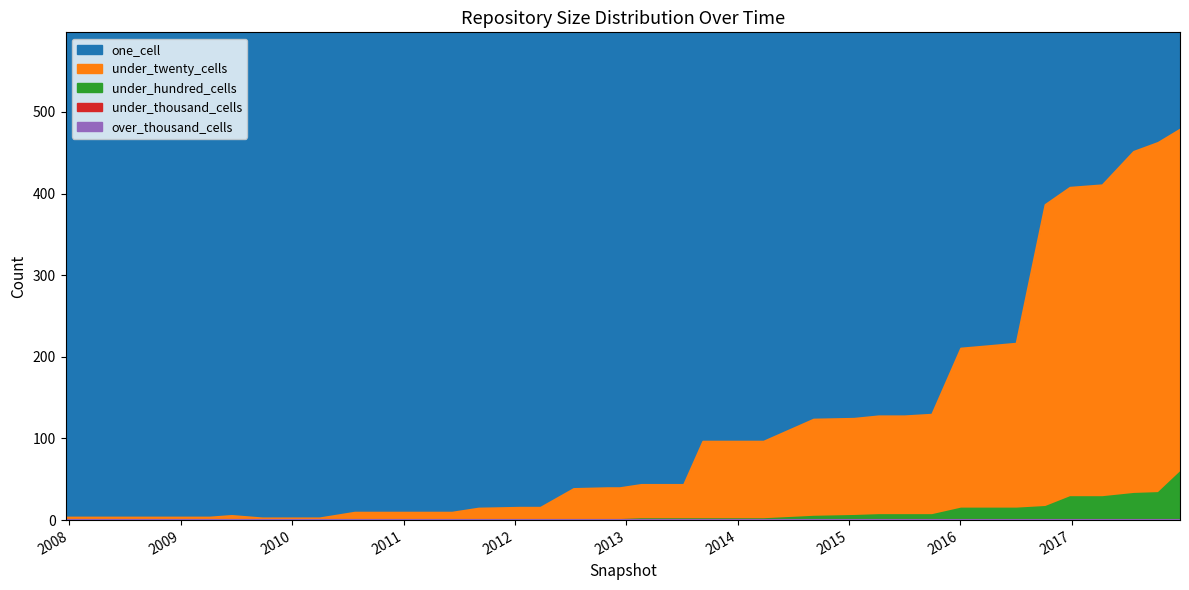

True or false: one_cell has more than 1 points higher than both neighbors.

True